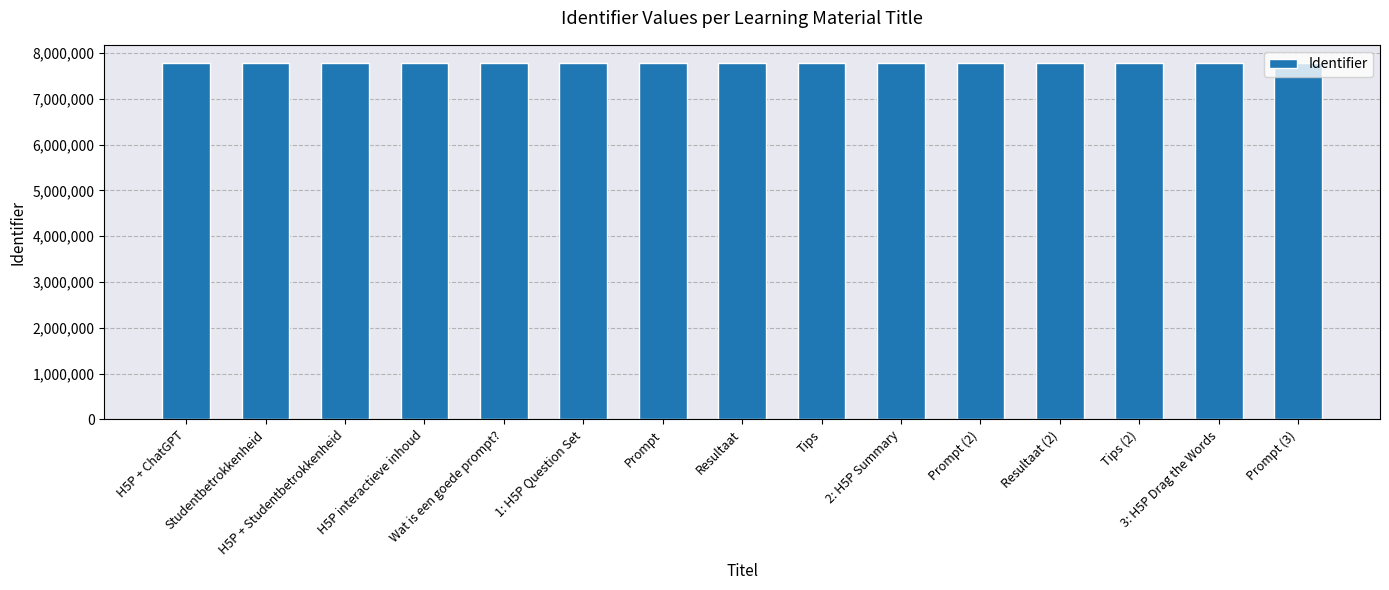

What is the average value?

7790530